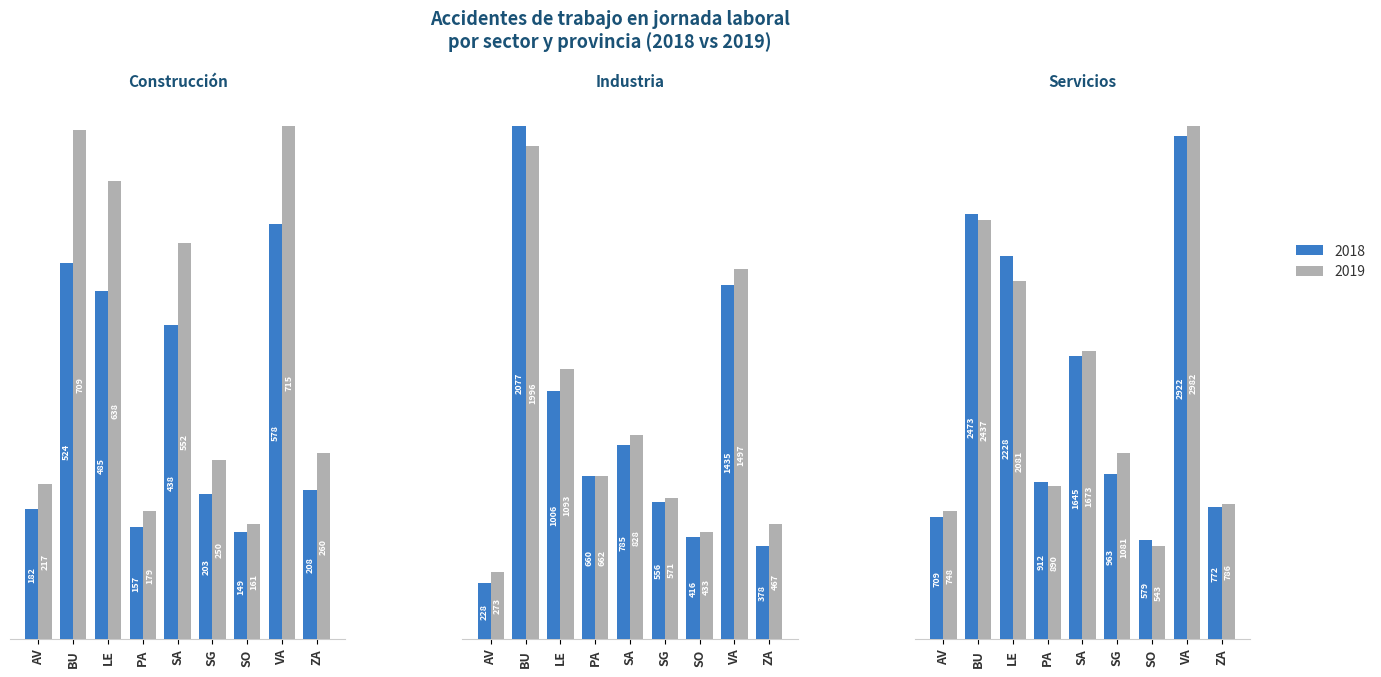

What is the difference between the Industria 2018 values at AV and PA?

432